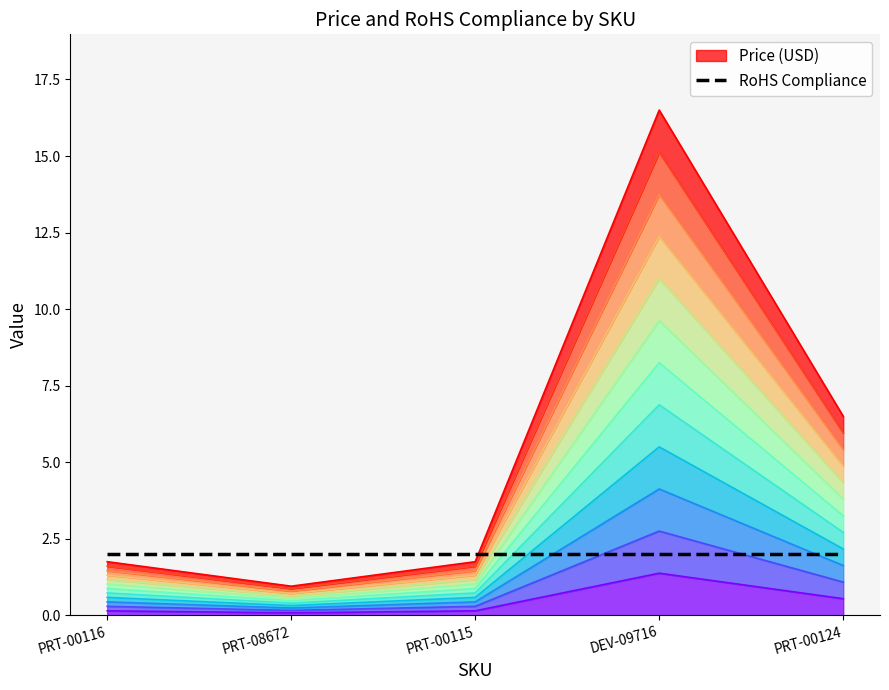

Is it true that the value at PRT-00116 is 0.4?

False